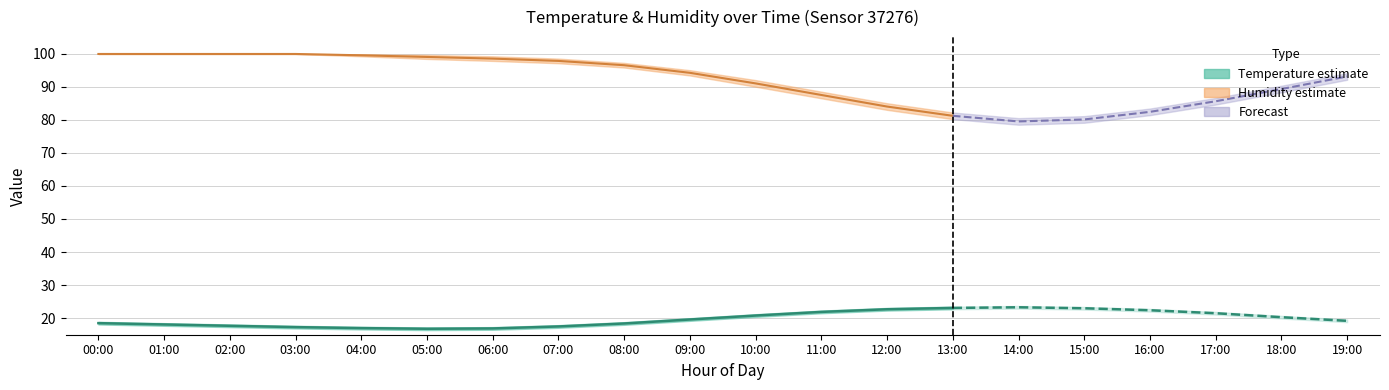

Reading right to left, transcribe all the data shown in this chart.

temperature: 19.2	20.3	21.5	22.4	23.0	23.3	23.1	22.7	21.9	20.8	19.6	18.4	17.5	16.9	16.8	17.0	17.3	17.7	18.1	18.5
temp_upper: 19.6	20.7	21.9	22.8	23.4	23.7	23.5	23.1	22.3	21.2	20.0	18.8	17.9	17.3	17.2	17.4	17.7	18.1	18.5	18.9
temp_lower: 18.8	19.9	21.1	22.0	22.6	22.9	22.7	22.3	21.5	20.4	19.2	18.0	17.1	16.5	16.4	16.6	16.9	17.3	17.7	18.1
humidity: 93.1	89.3	85.6	82.4	80.1	79.5	81.2	84.0	87.5	91.0	94.2	96.5	97.8	98.5	99.0	99.5	99.9	99.9	99.9	99.9
hum_upper: 94.1	90.3	86.6	83.4	81.1	80.5	82.2	85.0	88.5	92.0	95.0	97.2	98.5	99.2	99.6	99.8	99.9	99.9	99.9	99.9
hum_lower: 92.1	88.3	84.6	81.4	79.1	78.5	80.2	83.0	86.5	90.0	93.4	95.8	97.1	97.8	98.4	99.2	99.9	99.9	99.9	99.9